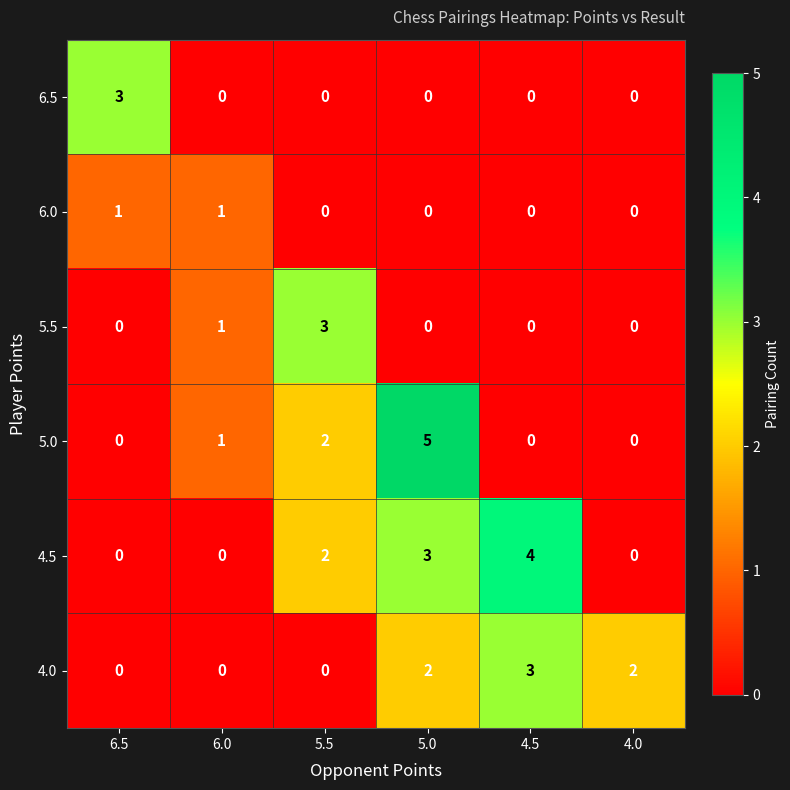

What is the spread (max minus min) of values at 5.5?

3